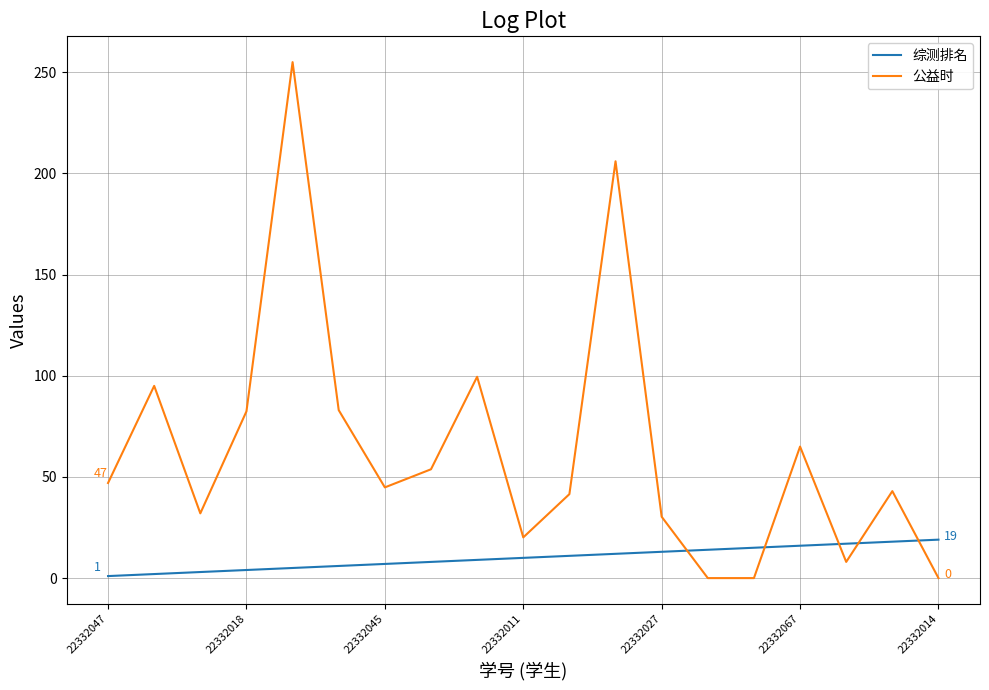

List the series in order of their overall mean, lowest first.

综测排名, 公益时